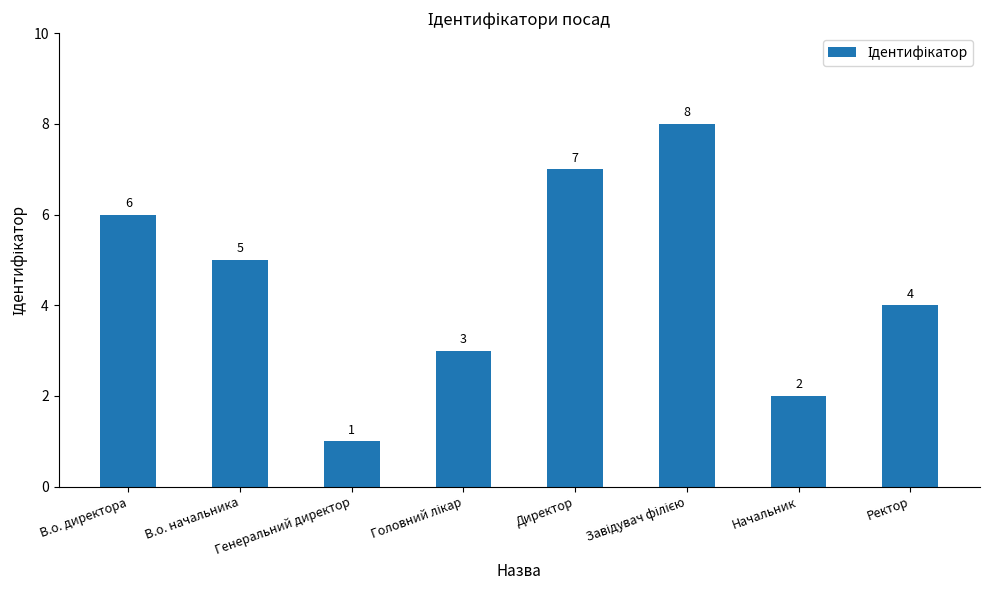

At which label is the value closest to 4?

Ректор